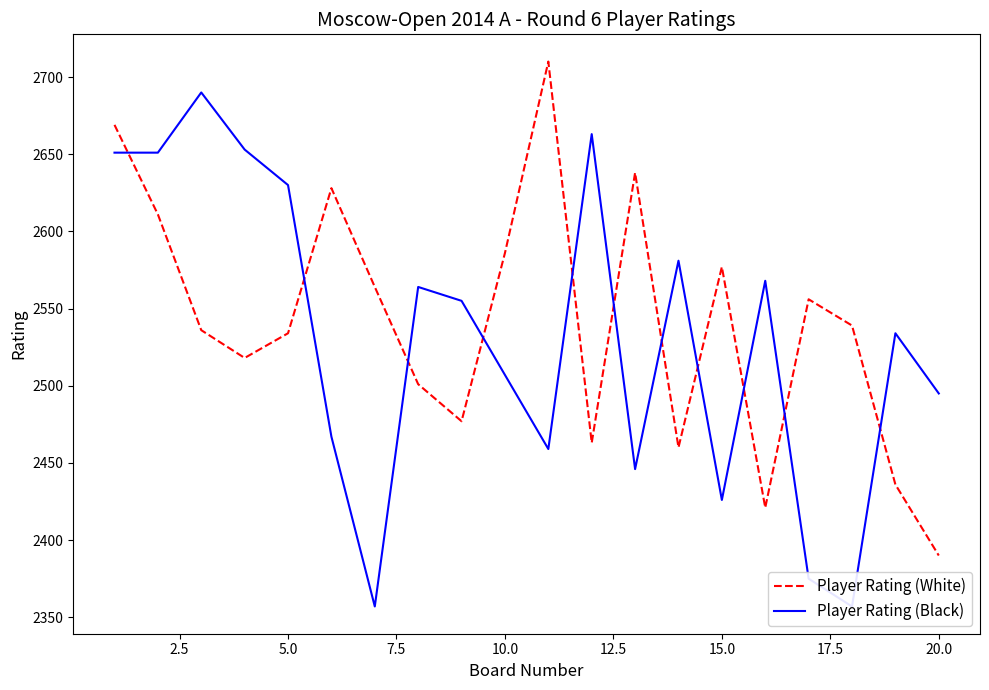

At which label does Player Rating (White) reach its minimum?

20.0